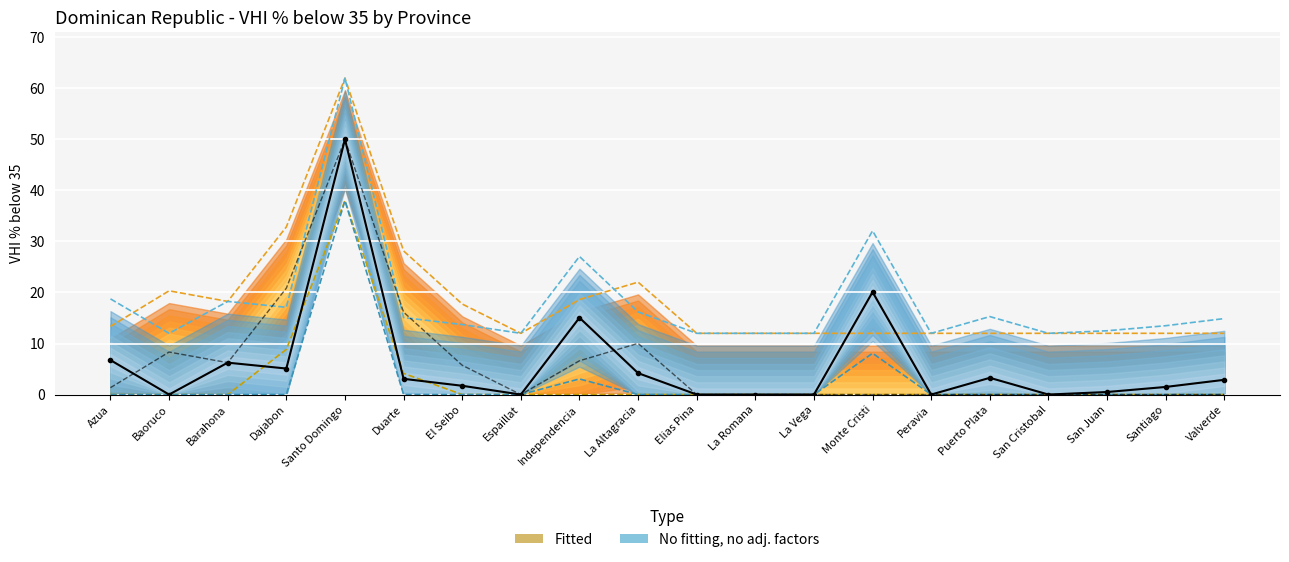

The 2022 observed series shows 12.8 at Monte Cristi. True or false?

False